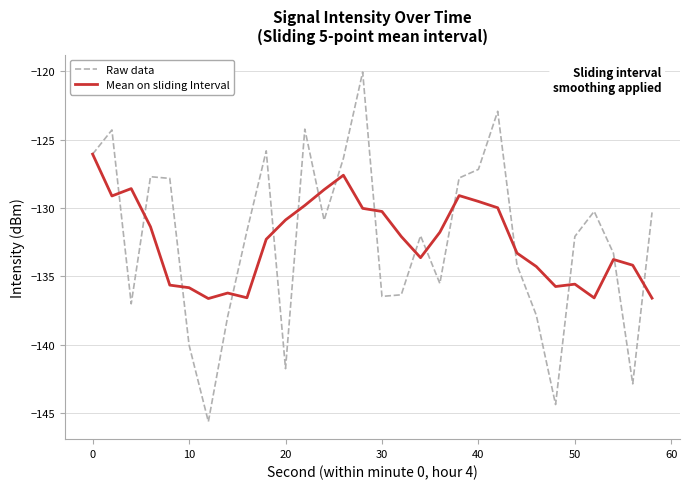

What is the difference between the maximum and minimum values in the Mean on sliding Interval series?

10.6